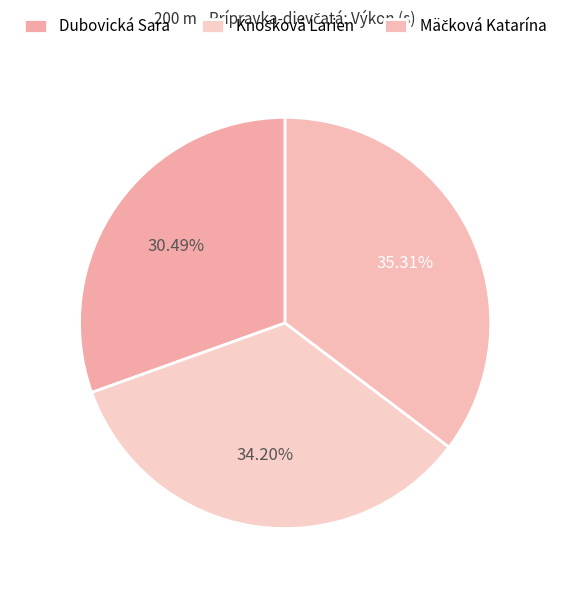

Does Knošková Larien account for over 50% of the chart?

No